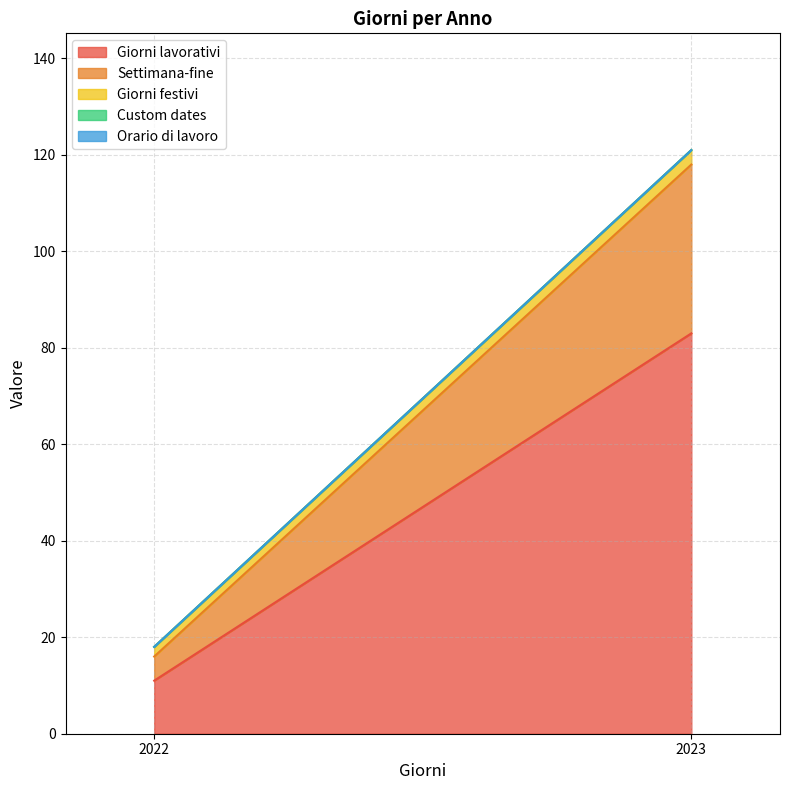

What is the value of the Giorni lavorativi point at the 1st from the left?

11